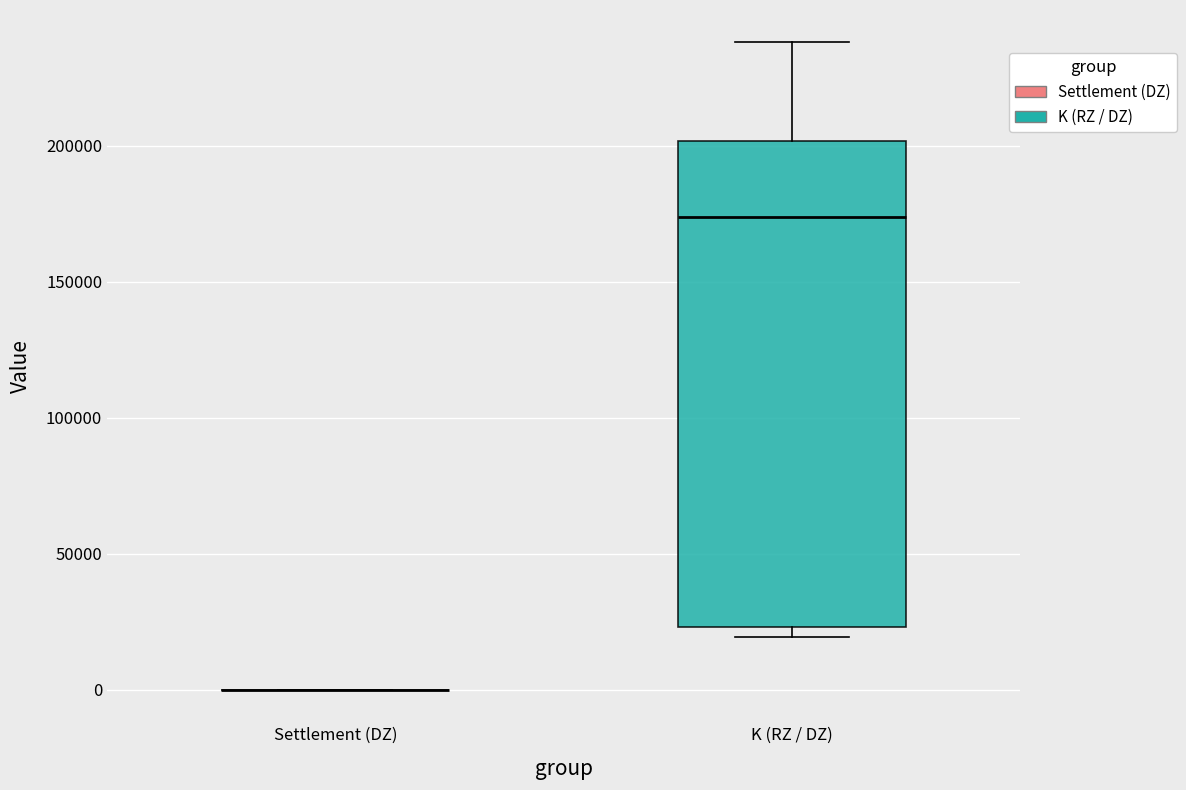

Comparing the boxes themselves (not the whiskers), which one is the tallest?

K (RZ / DZ)